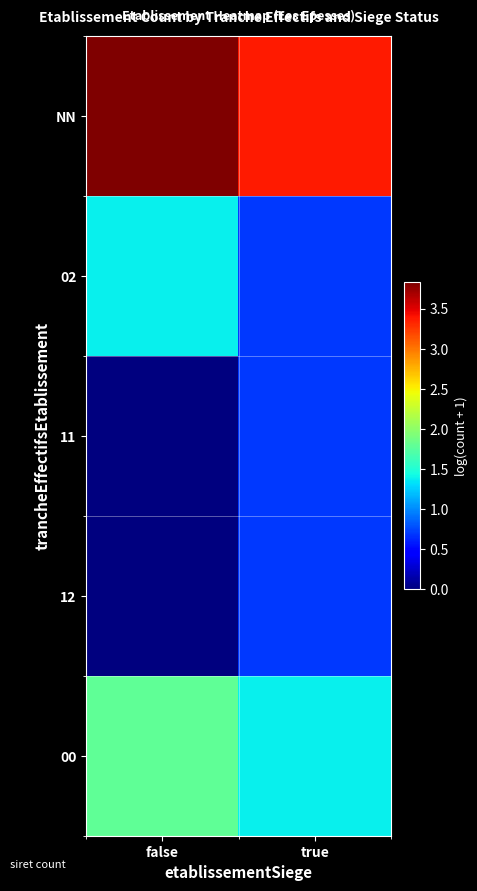

Reading right to left, transcribe all the data shown in this chart.

NN: true=3.4	false=3.8
02: true=0.7	false=1.4
11: true=0.7	false=0.0
12: true=0.7	false=0.0
00: true=1.4	false=1.8